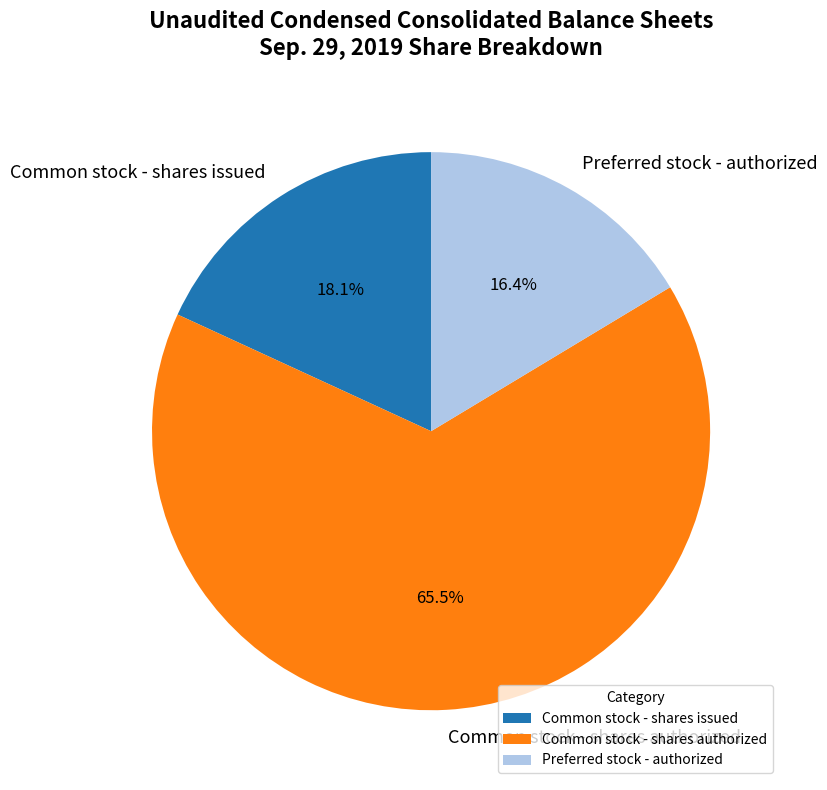

To the nearest percent, what is the difference between the Preferred stock - authorized and Common stock - shares authorized slice percentages?

49%